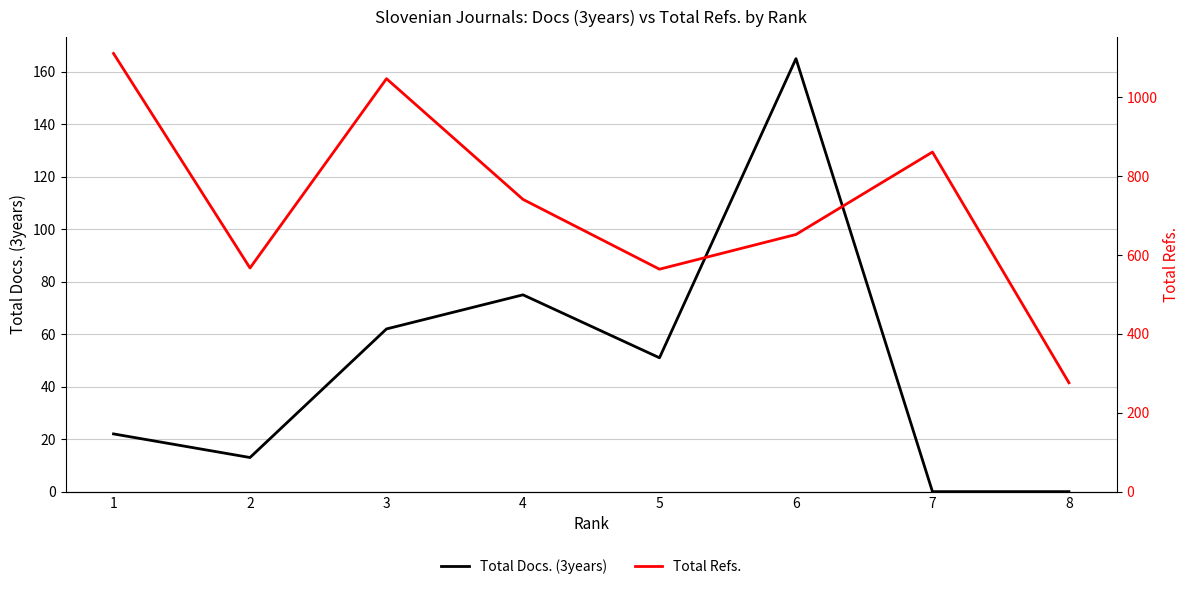

Which category has the lowest value across all series?

7